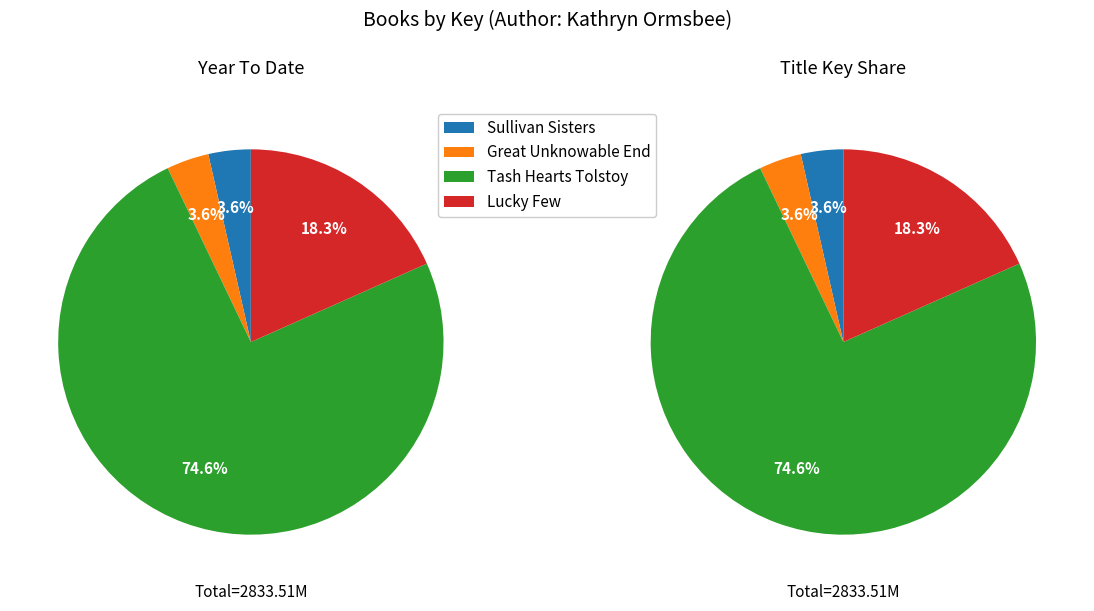

To the nearest percent, what is the difference between the Sullivan Sisters and Tash Hearts Tolstoy slice percentages?

71%